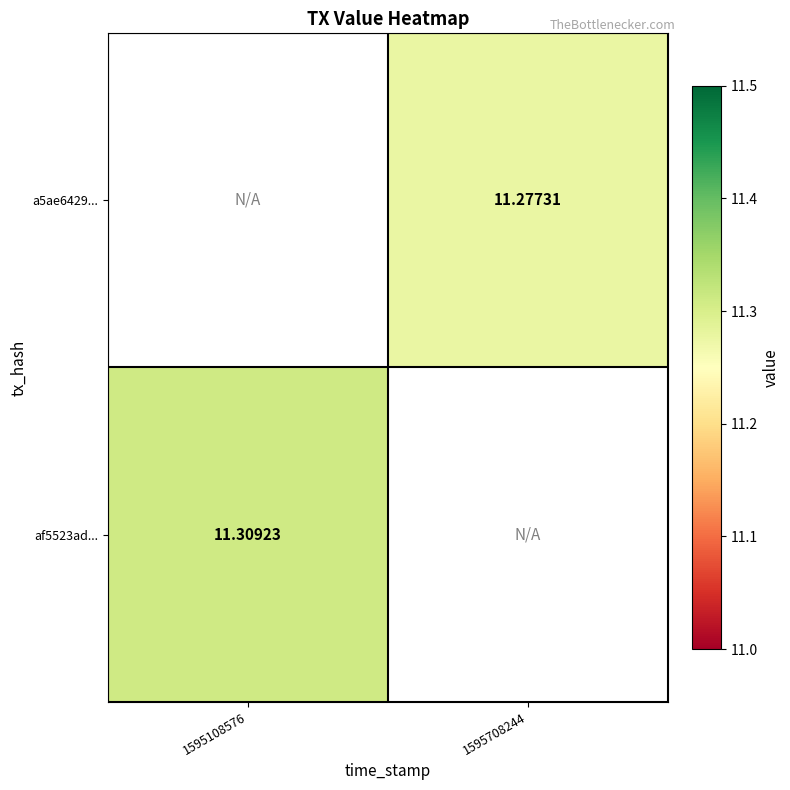

Is the value of a5ae6429... at 1595708244 greater than the value of af5523ad... at 1595108576?

No